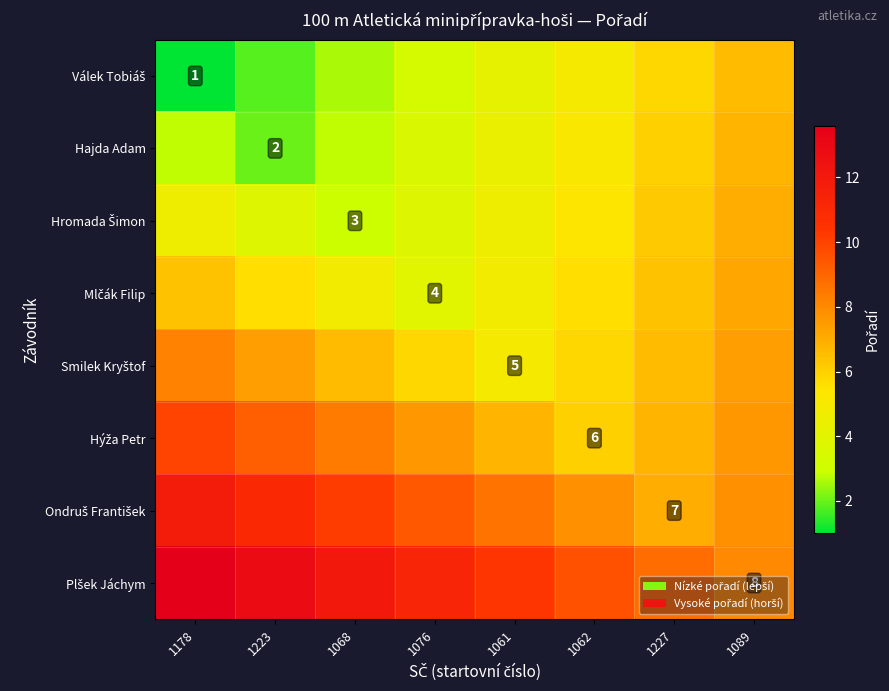

At how many categories does at least one series exceed 12?

2